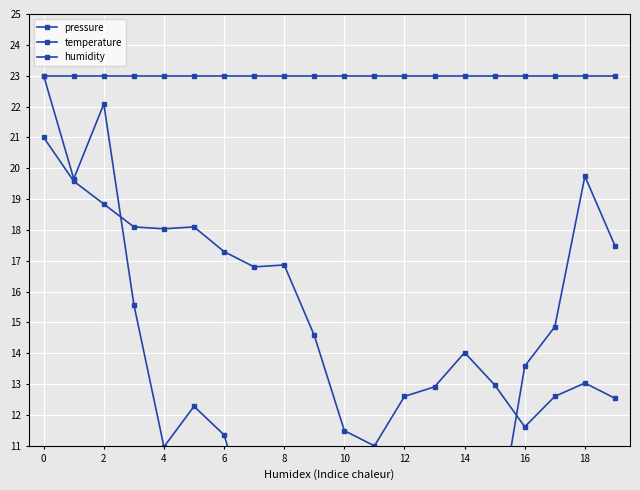

Count the number of categories in the chart.

20